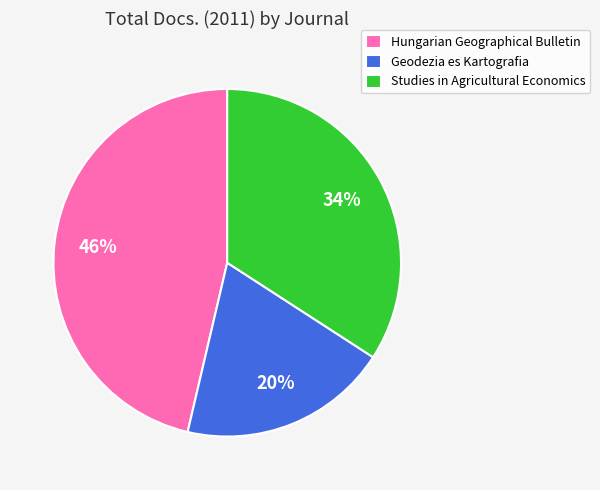

Which category has the biggest portion of the pie?

Hungarian Geographical Bulletin